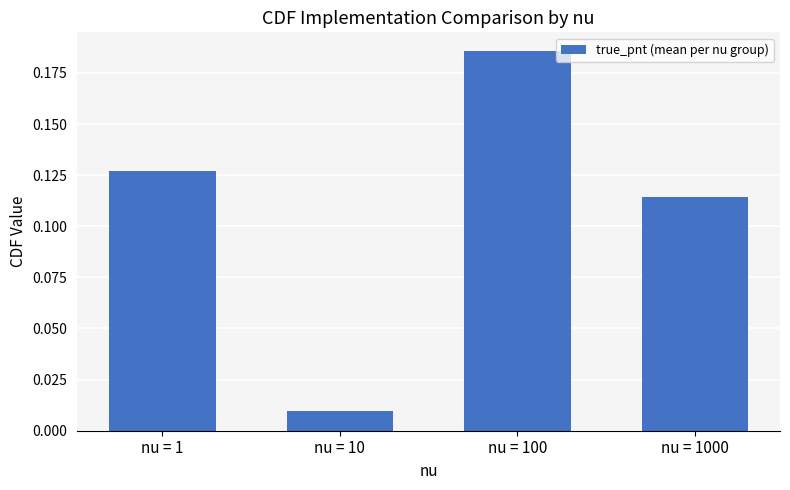

The chart shows a value of 0.3 at nu = 100. True or false?

False